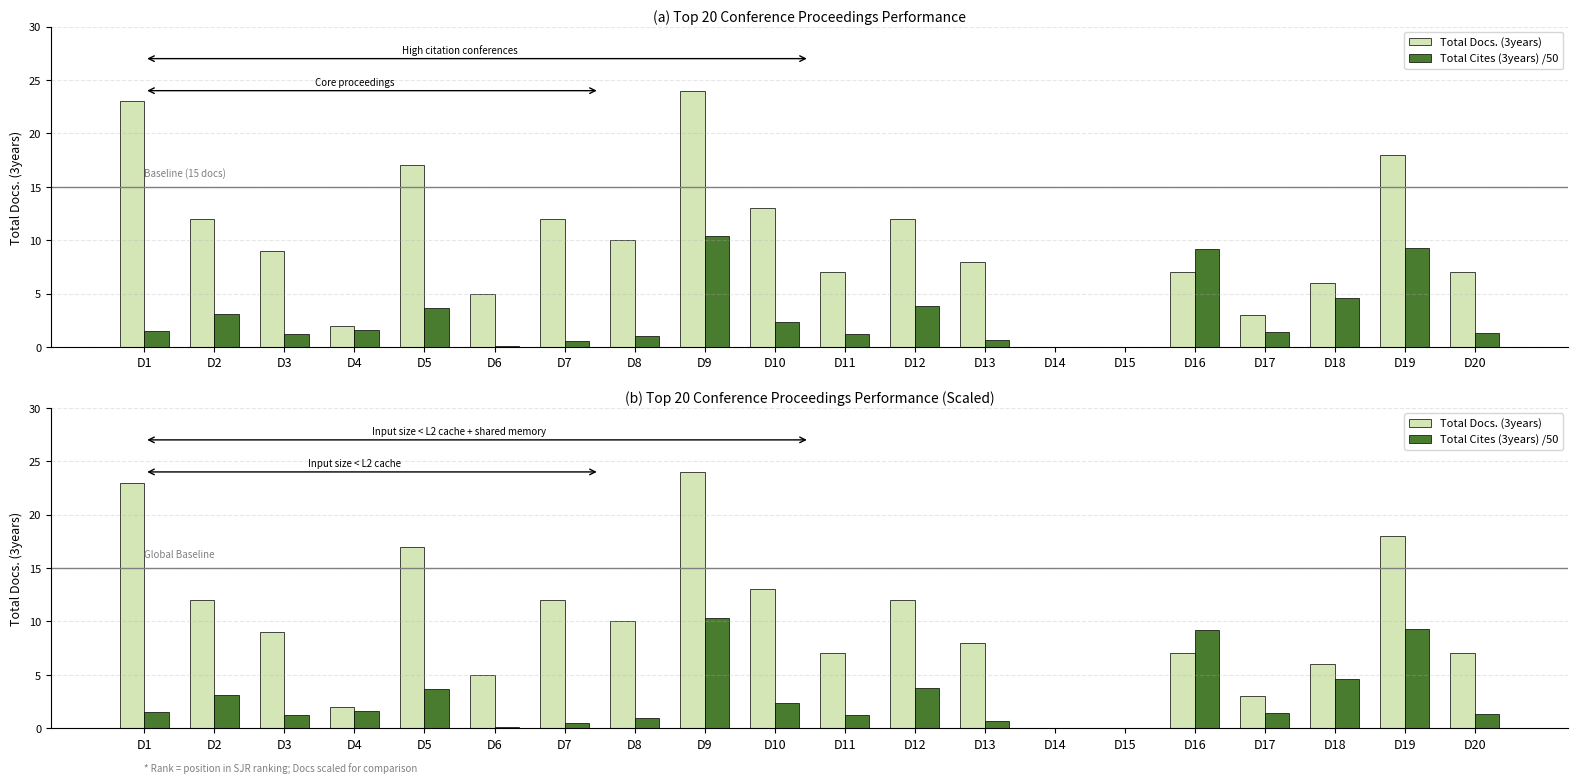

At which label does Total Cites (3years) /50 reach its minimum?

D14